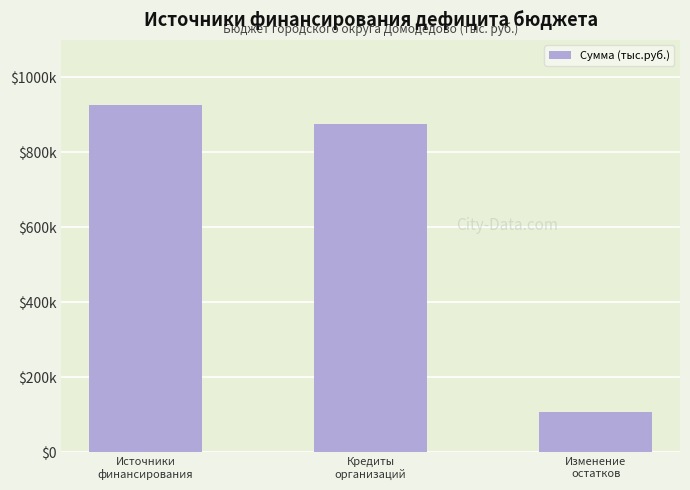

Rank the categories by value from lowest to highest.

Изменение
остатков, Кредиты
организаций, Источники
финансирования